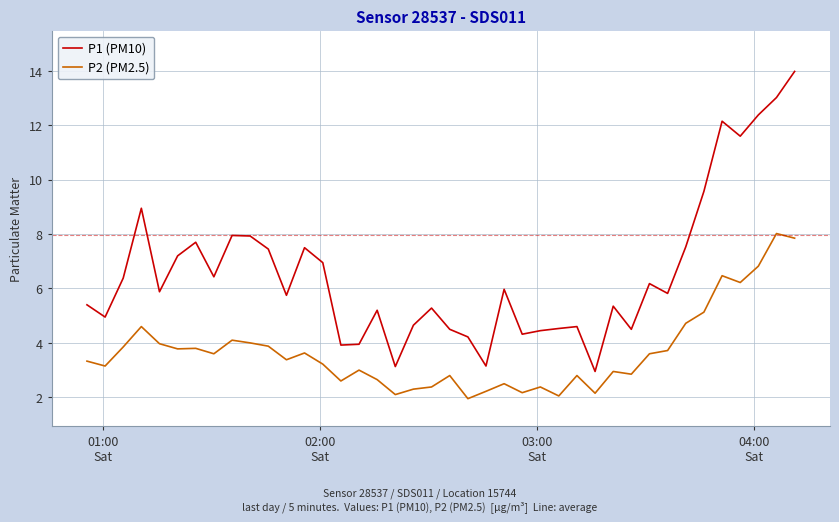

Which series has the largest total across all categories?

P1 (PM10)